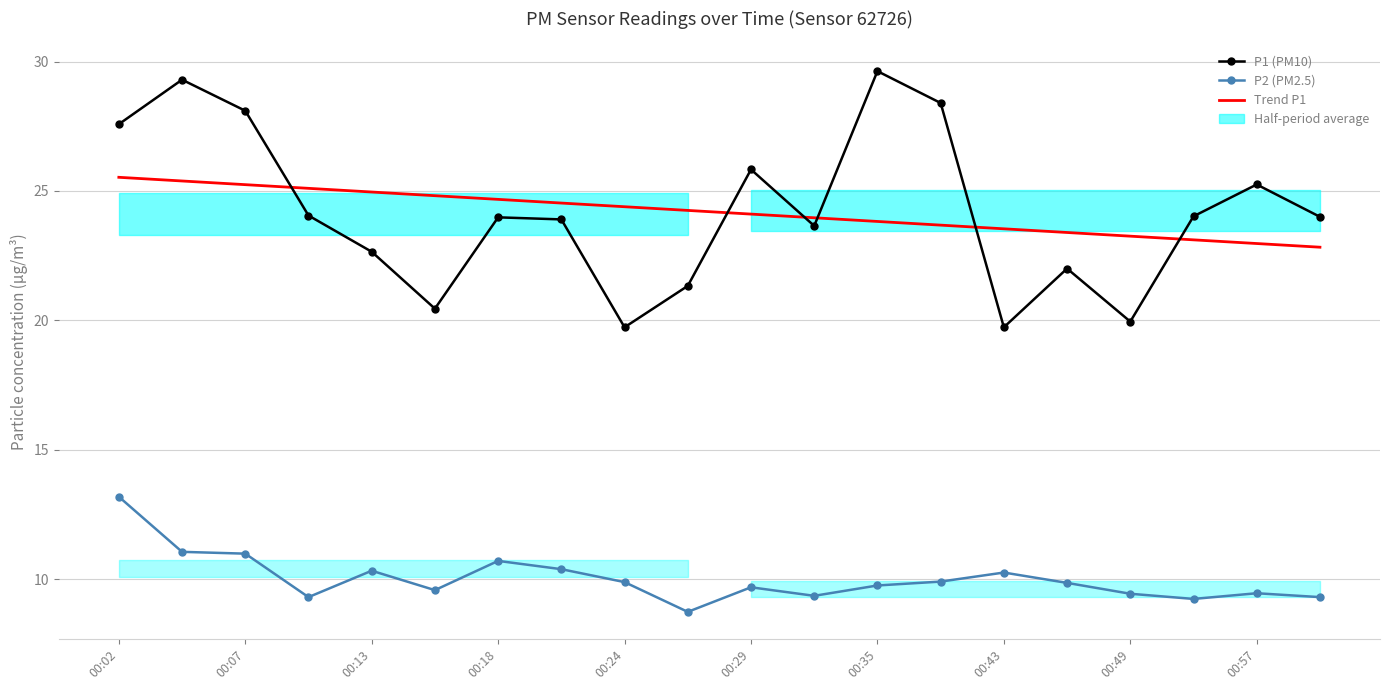

What is the lowest value of the P2 (PM2.5) series?

8.7